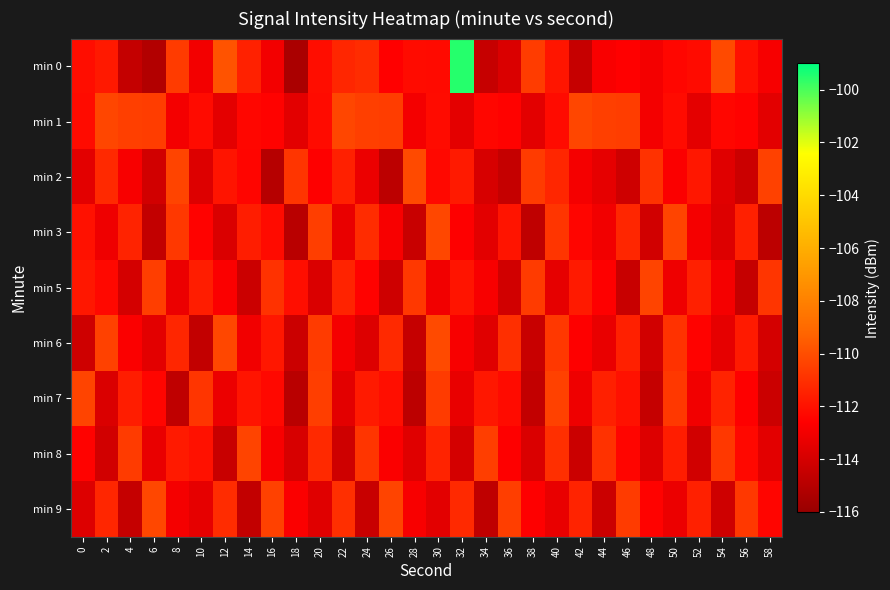

Which series has the widest spread of values?

min 0